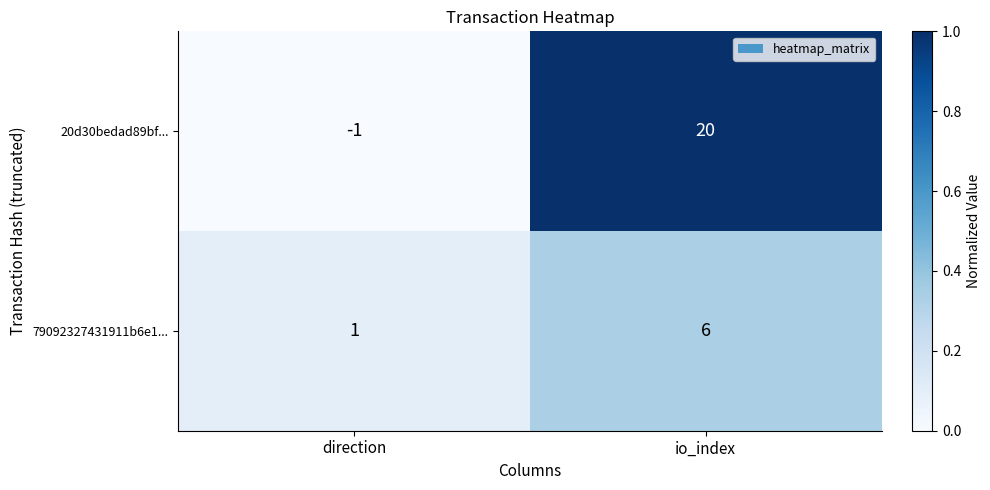

Which series has the largest total across all categories?

20d30bedad89bf...